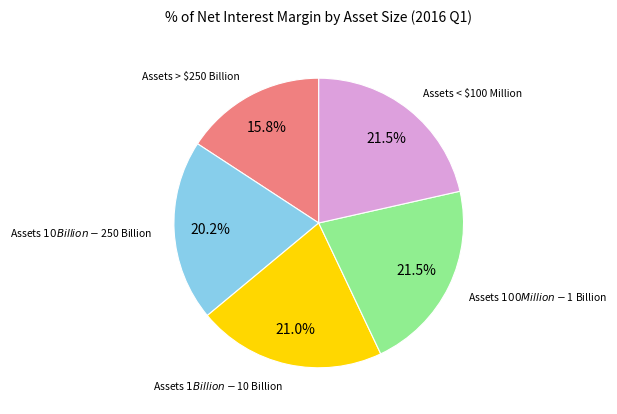

Is there any slice that represents more than half of the pie?

No